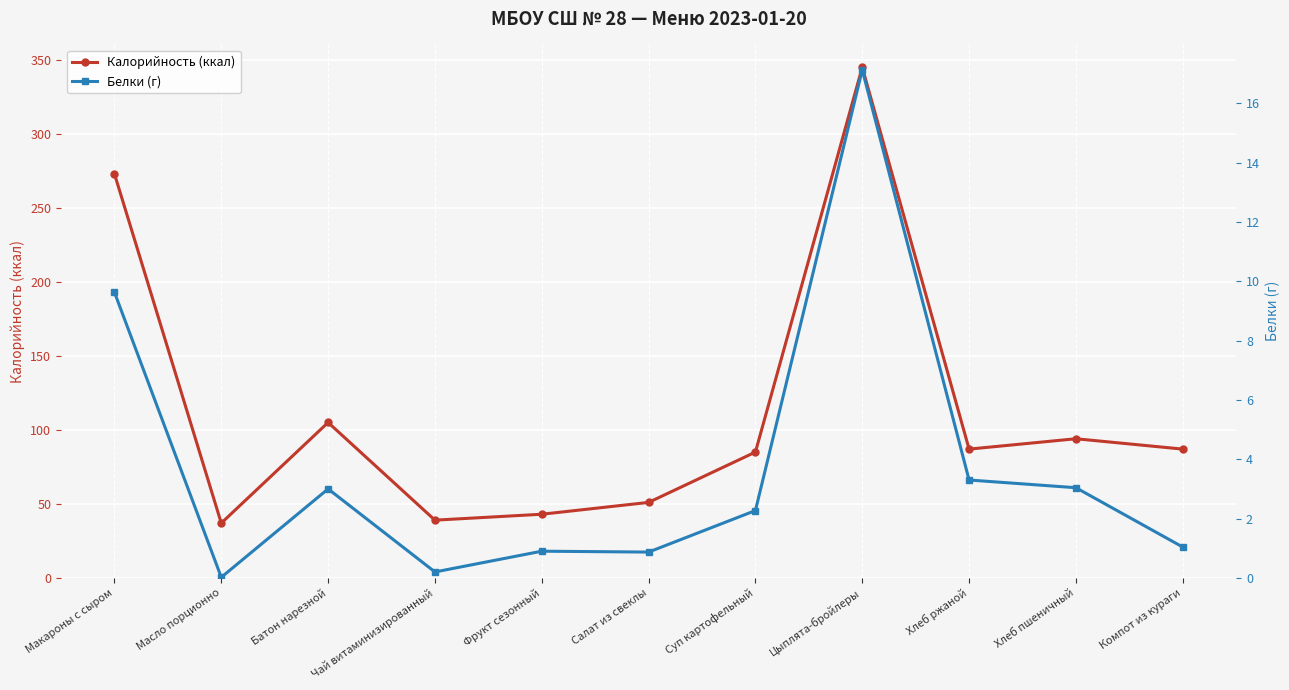

Where is the first local minimum for Калорийность (ккал)?

Масло порционно